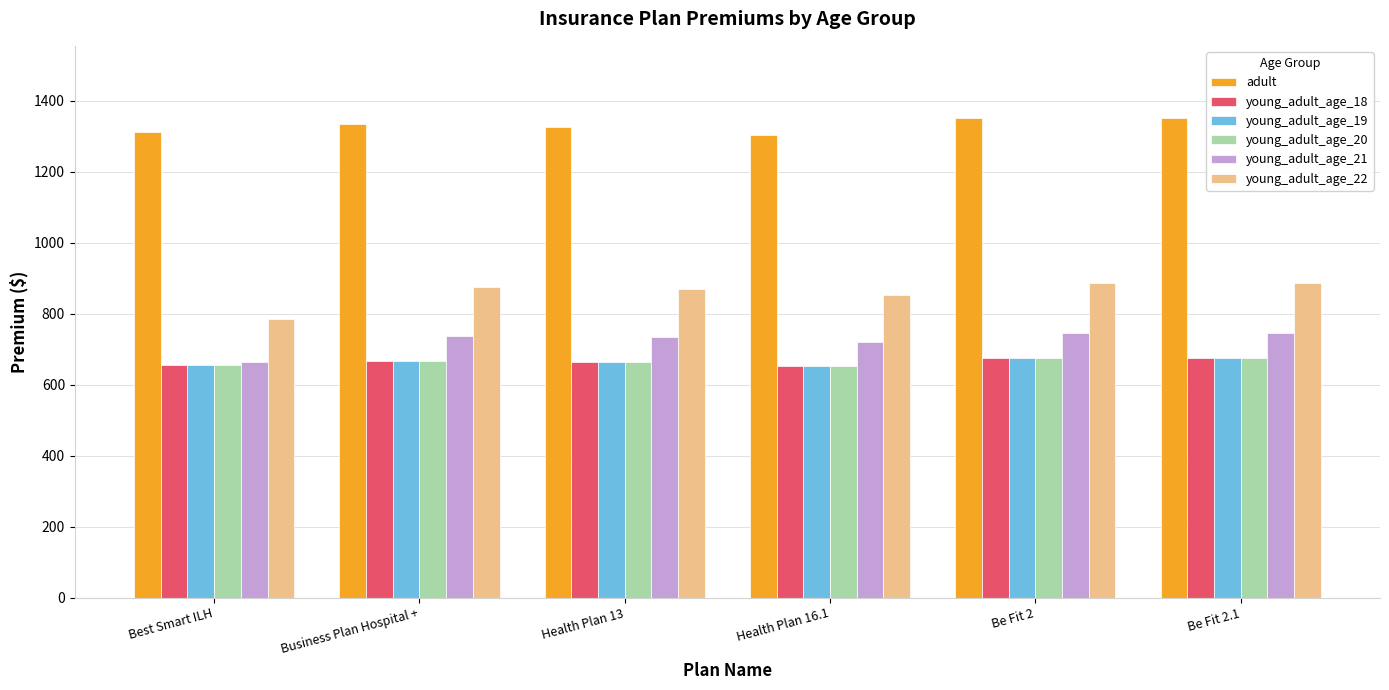

What position from the right is Be Fit 2.1?

1